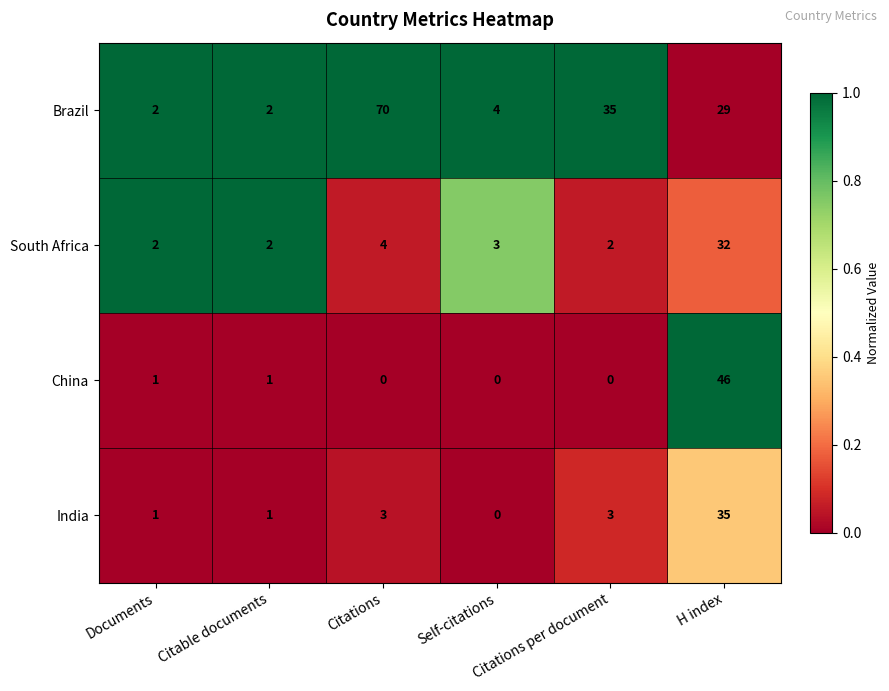

How many data points does each series have?

6